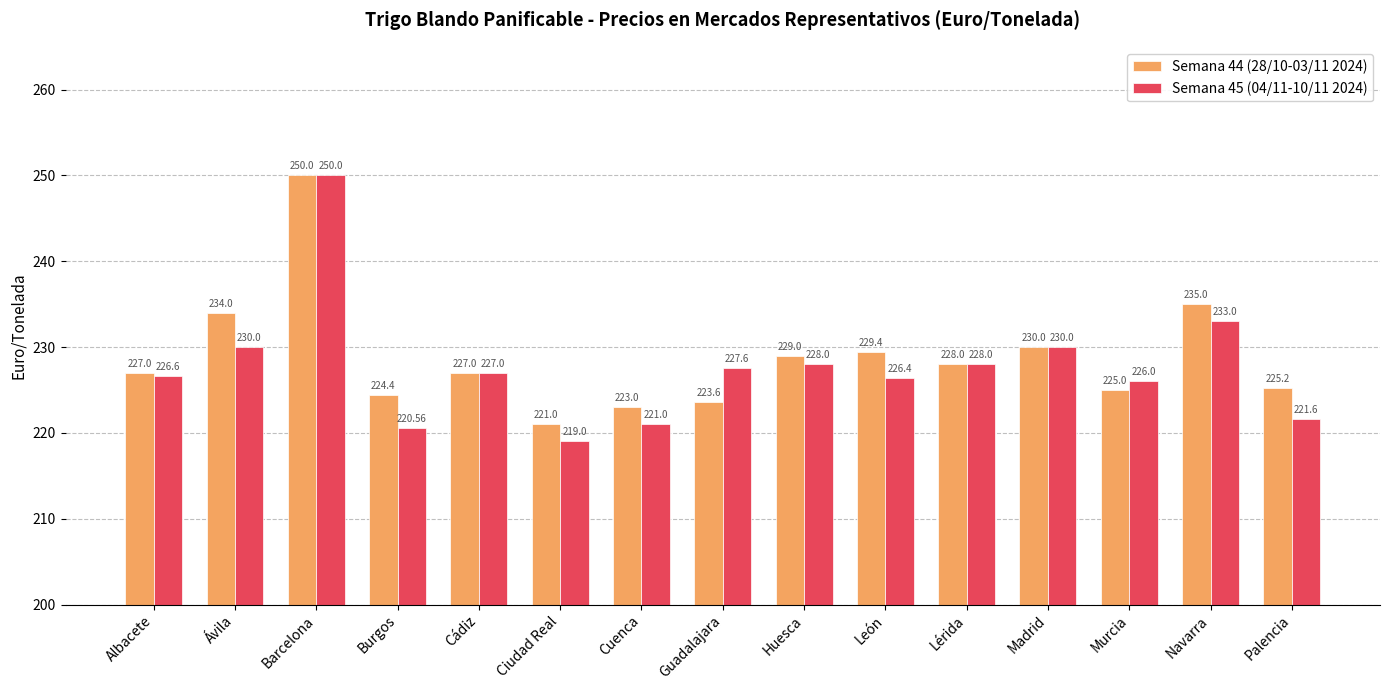

How many values in the Semana 44 (28/10-03/11 2024) series are below 227?

6